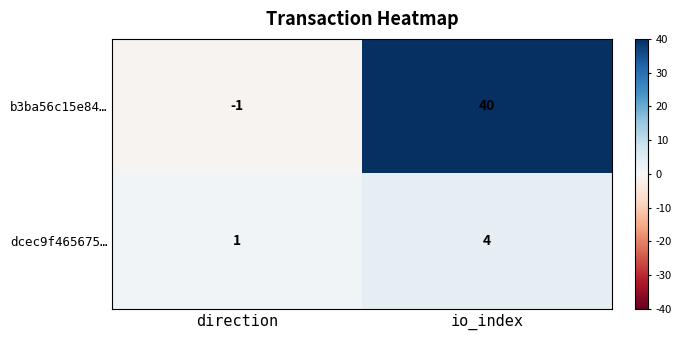

Which category has the highest value in the b3ba56c15e84… series?

io_index